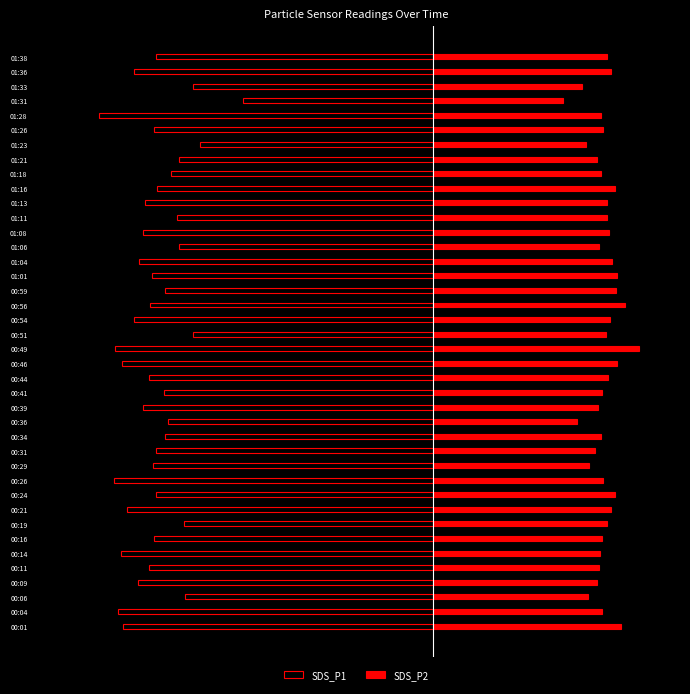

At which label is SDS_P2 closest to 3?

00:36